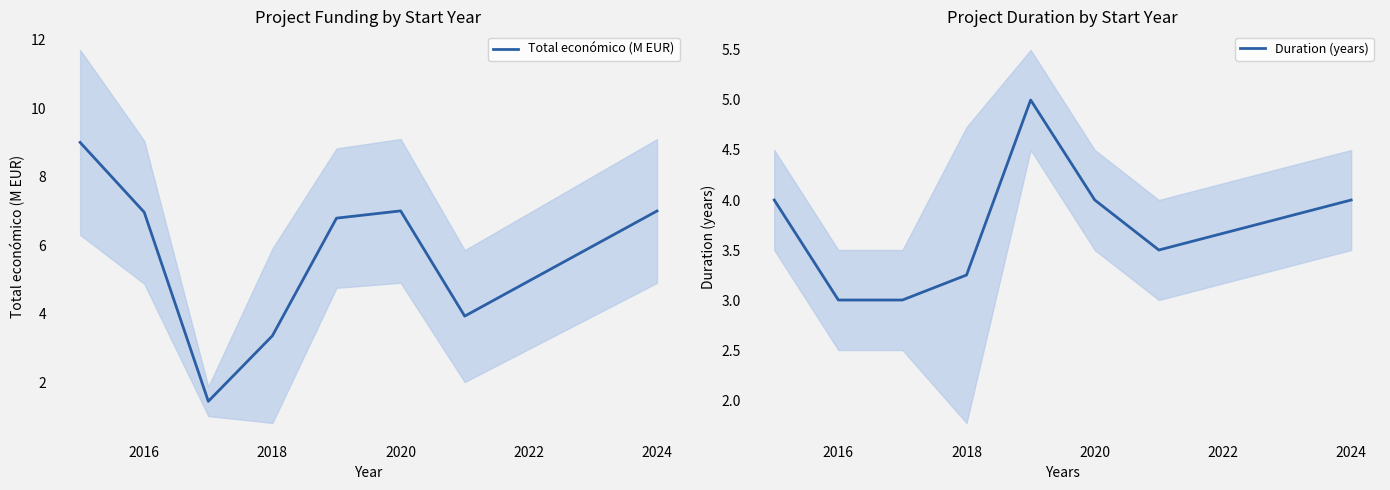

True or false: Duration (years) and Total económico (M EUR) intersect in this chart.

True